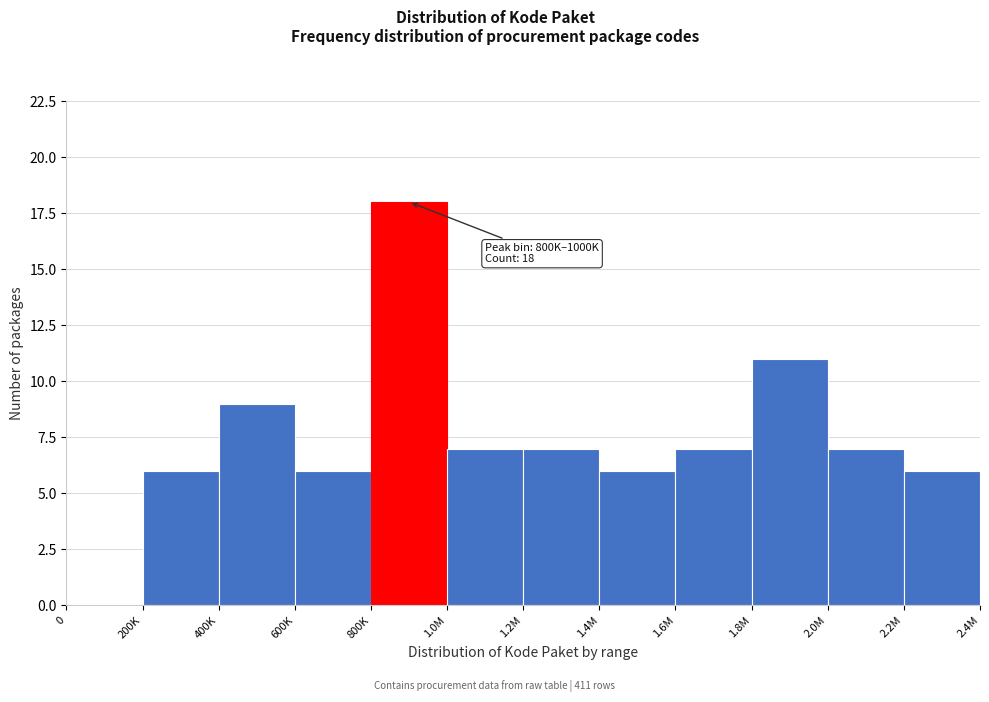

Reading right to left, what are all the values shown in this chart?

2.2M=6	2.0M=7	1.8M=11	1.6M=7	1.4M=6	1.2M=7	1.0M=7	800K=18	600K=6	400K=9	200K=6	0=0